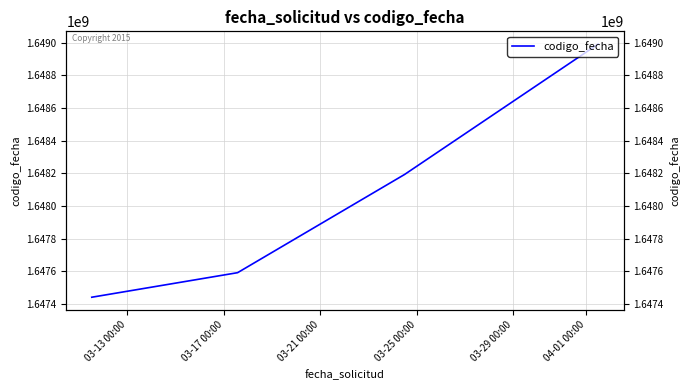

What is the label of the 3rd point from the right?

03-17 00:00